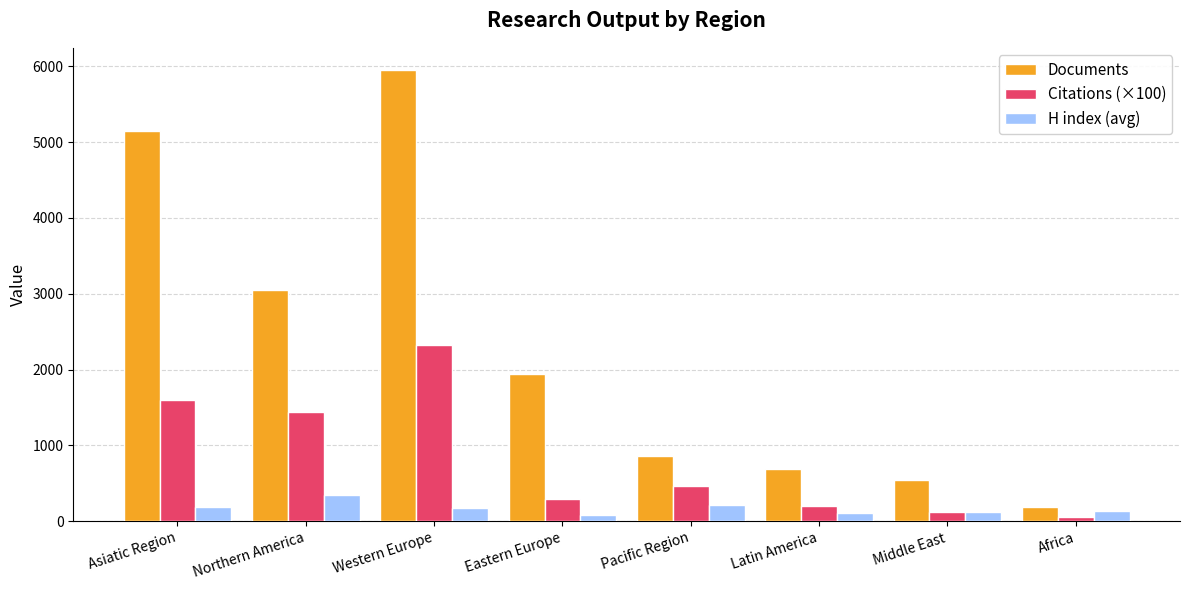

Rank the series by their average value, from highest to lowest.

Documents, Citations (×100), H index (avg)